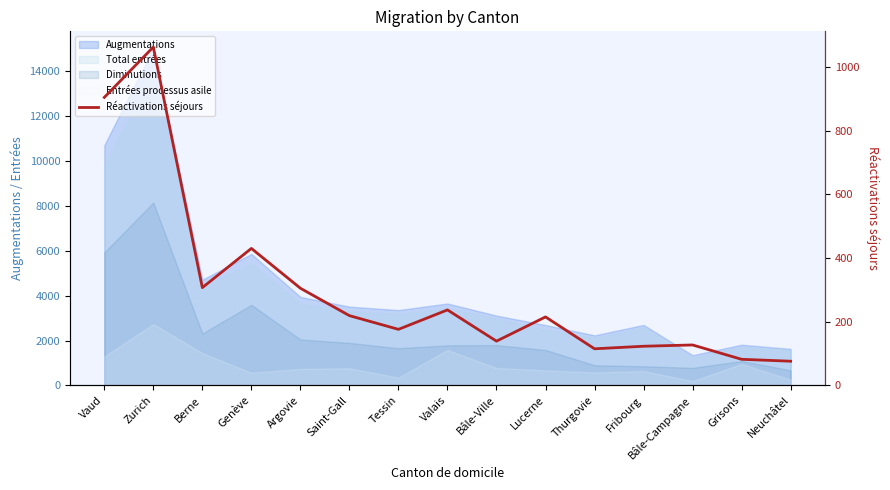

Rank the categories by value from highest to lowest.

Zurich, Vaud, Genève, Berne, Argovie, Valais, Saint-Gall, Lucerne, Tessin, Bâle-Ville, Bâle-Campagne, Fribourg, Thurgovie, Grisons, Neuchâtel